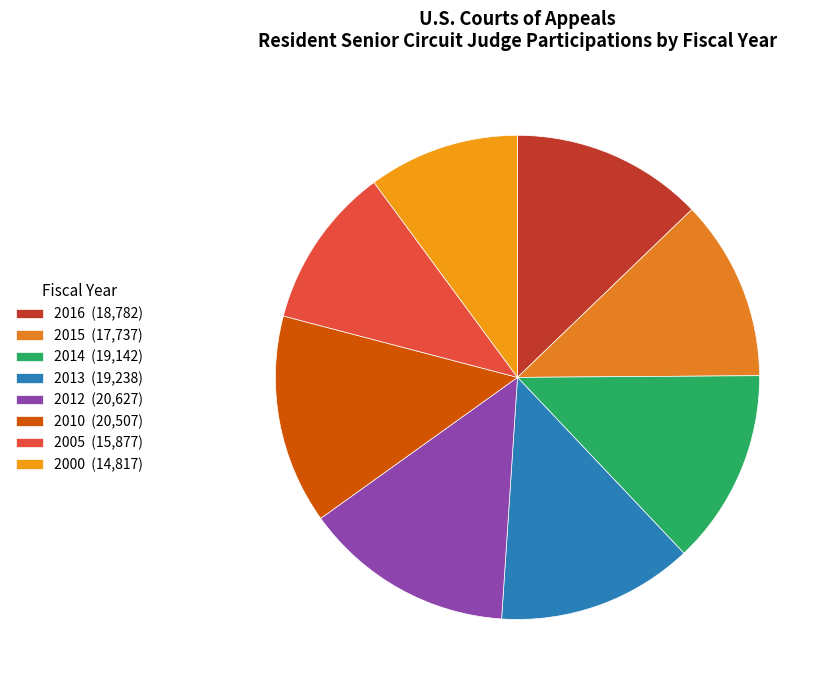

What is the smallest slice in the pie chart?

2000